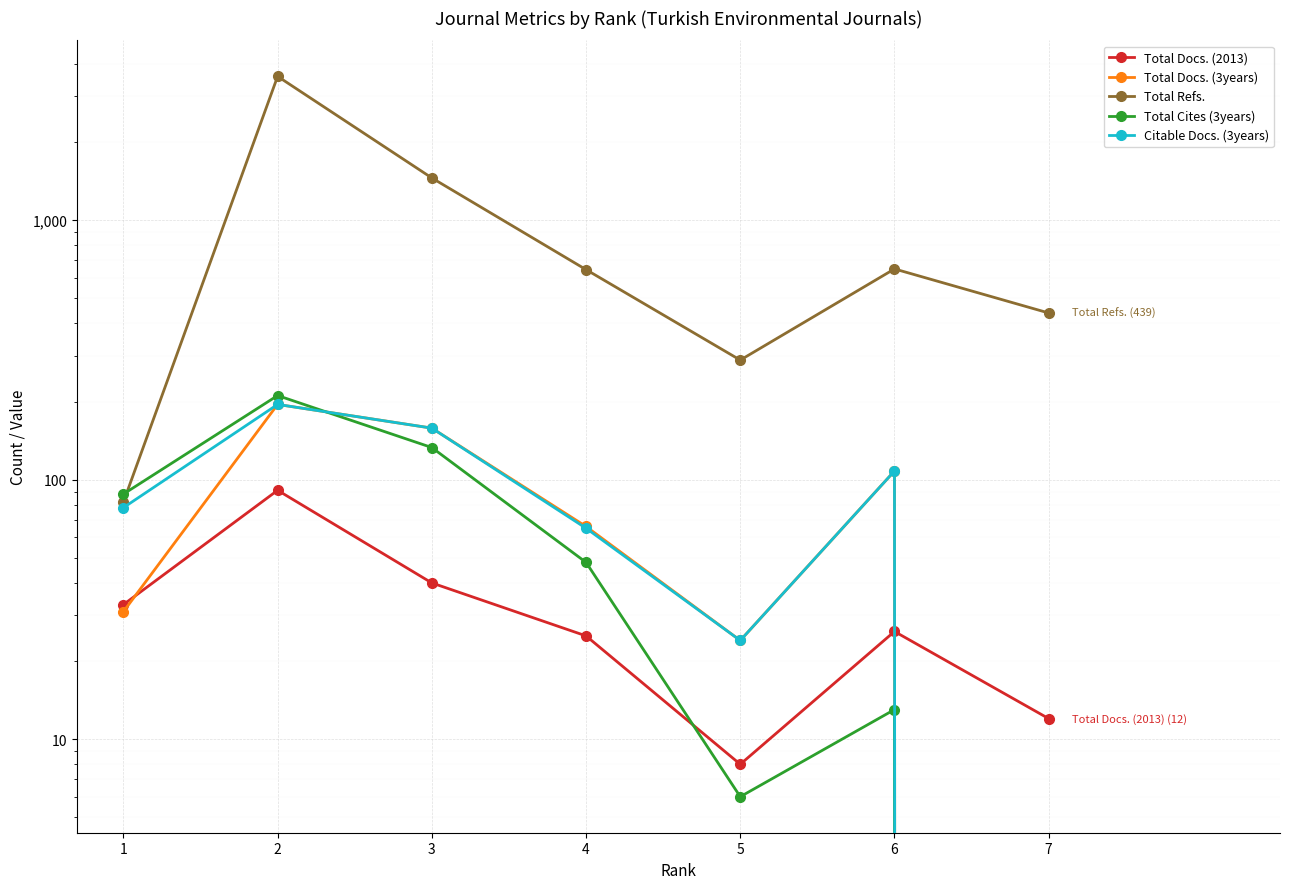

What is the difference between the maximum and minimum values in the Total Cites (3years) series?

211